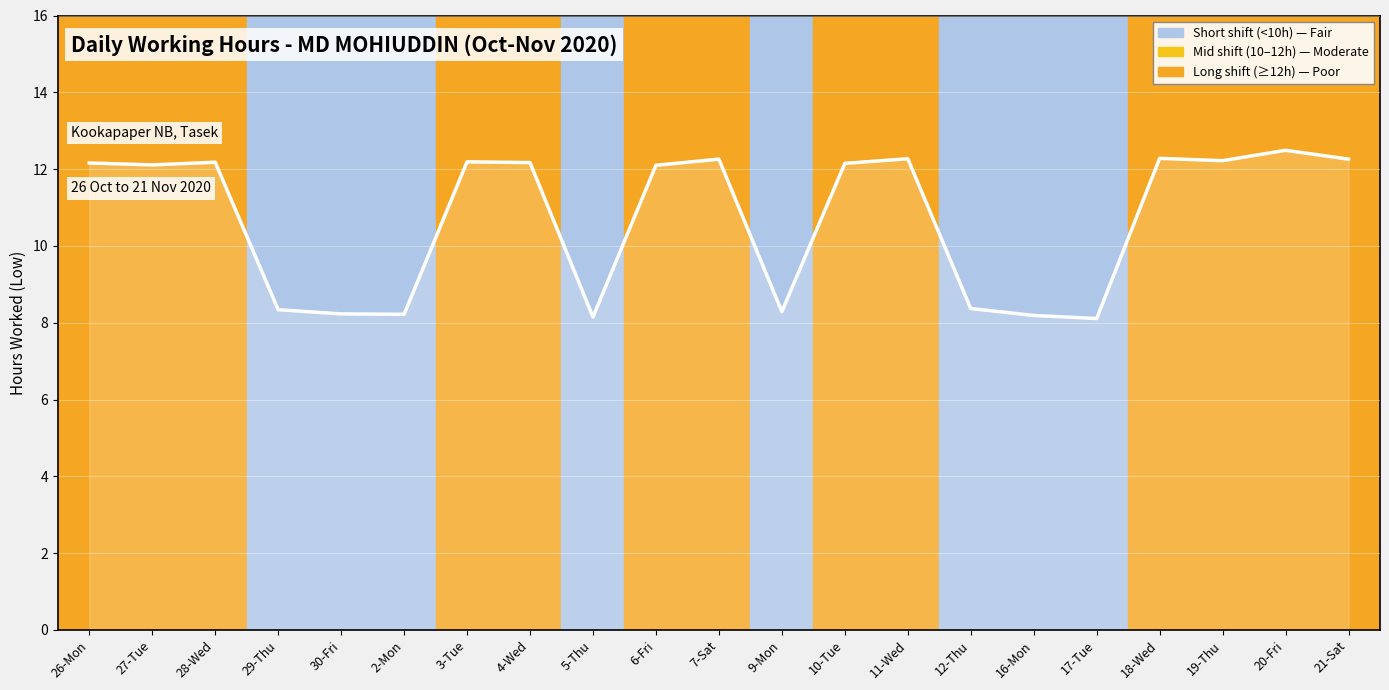

Does the chart display data point markers on the line(s)?

No